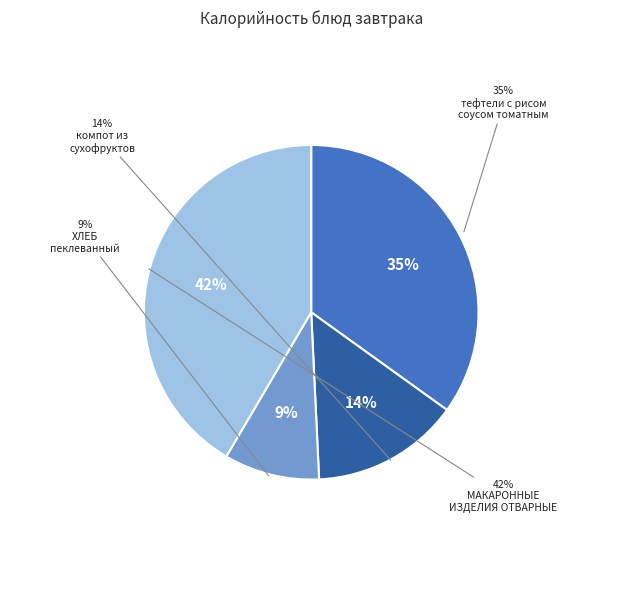

How many segments does this pie chart have?

4